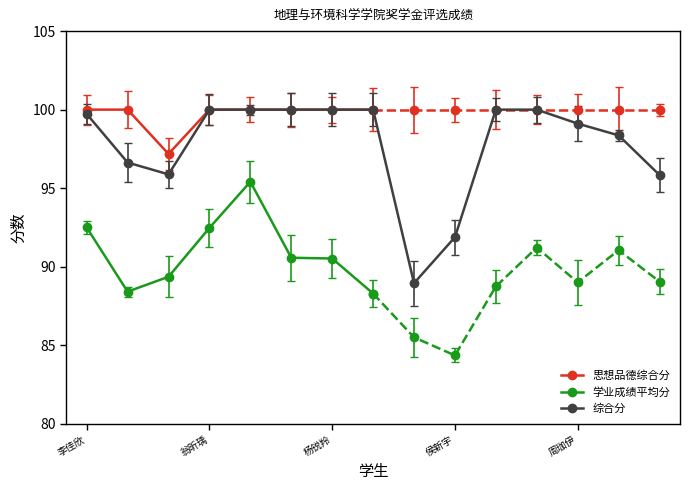

The 学业成绩平均分 series shows 44.7 at 陈晴. True or false?

False